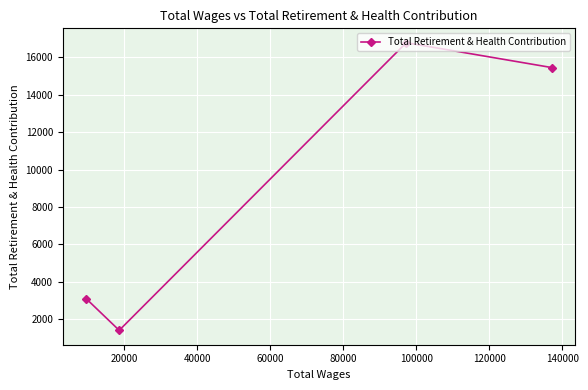

What is the average value?

9184